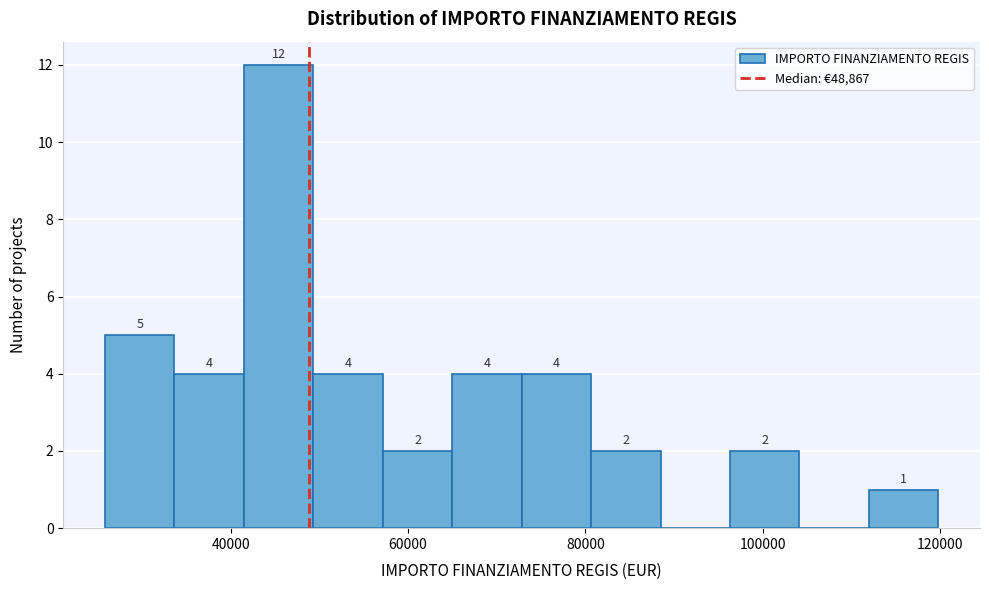

Around what value on the x-axis is the tallest bar? Give the approximate position of its centre, as read against the axis.

46000